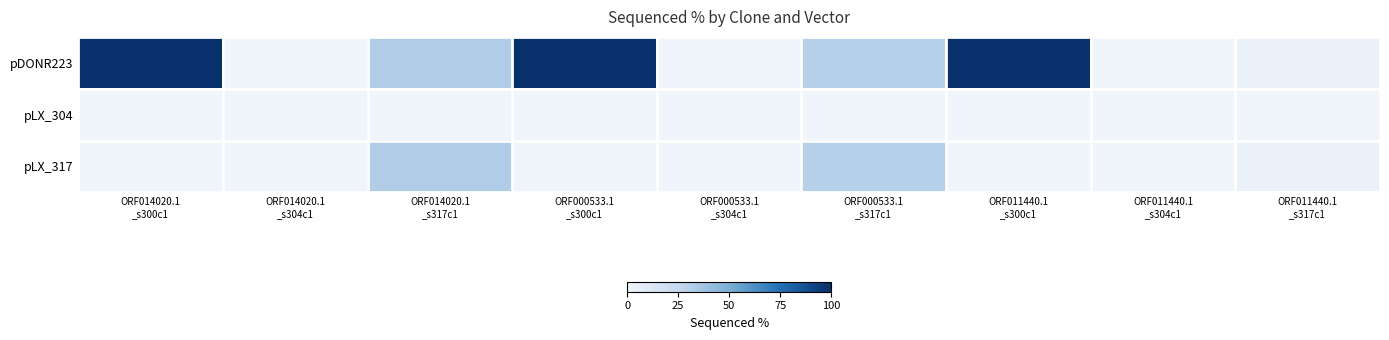

What is the total value across all series at ORF014020.1
_s317c1?

64.6